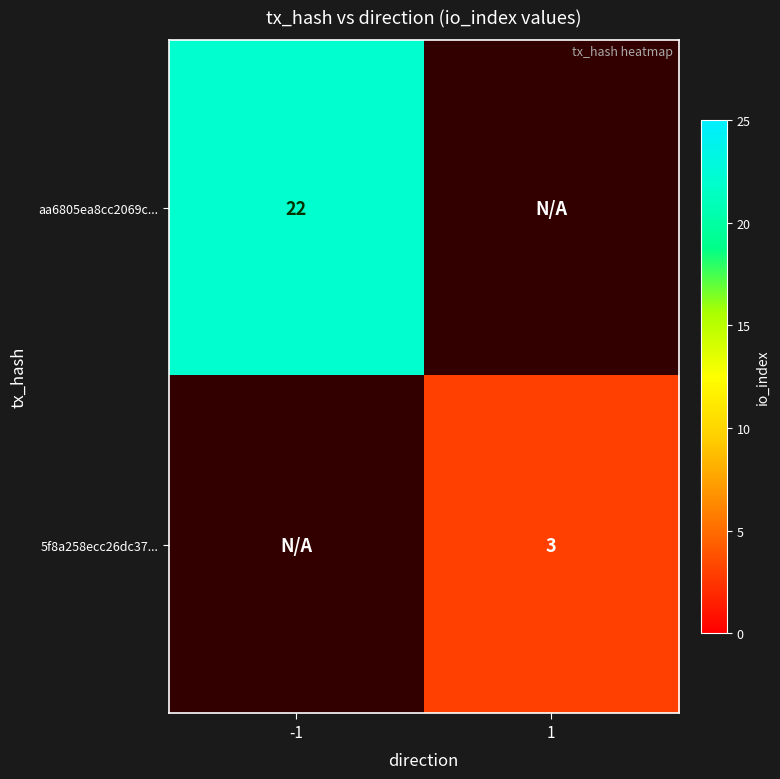

True or false: aa6805ea8cc2069c... has a value of 12 at -1.

False